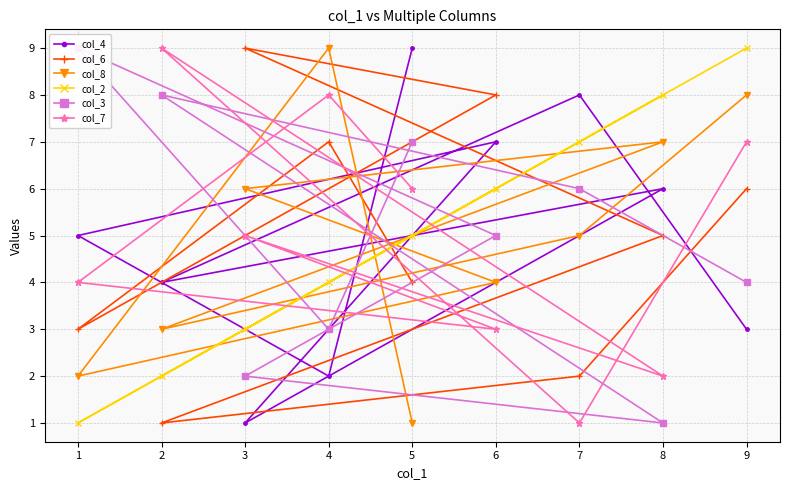

List the labels in order of col_8 value, largest first.

4, 9, 8, 3, 7, 6, 2, 1, 5